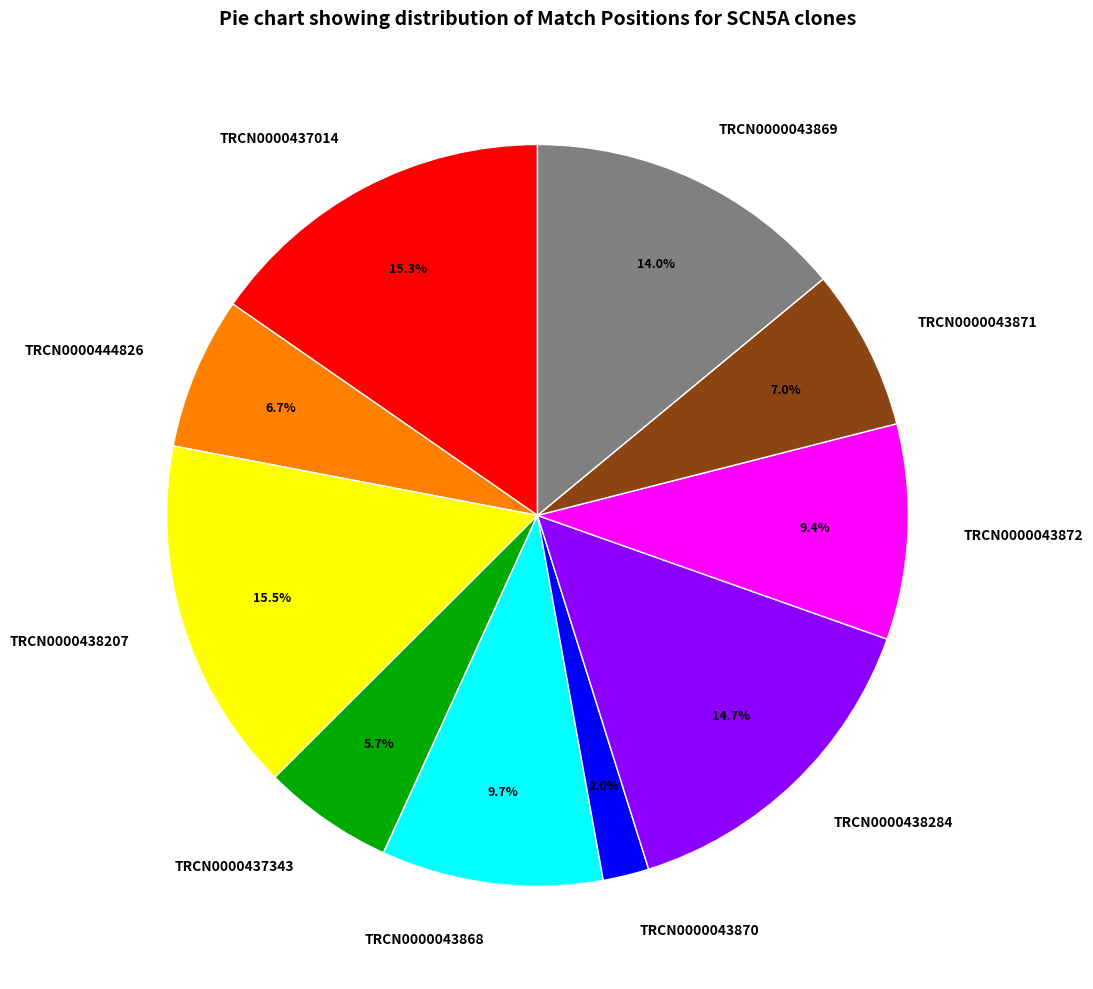

Is TRCN0000444826 the majority of the pie?

No